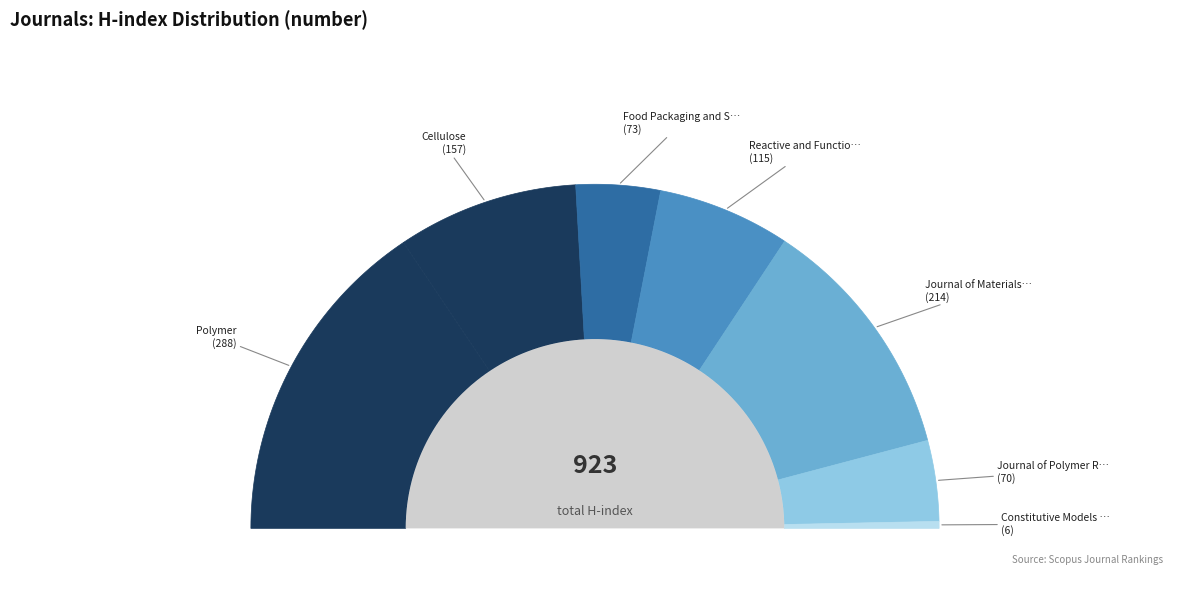

Which has a higher value, Cellulose or Constitutive Models for Rubber VIII?

Cellulose